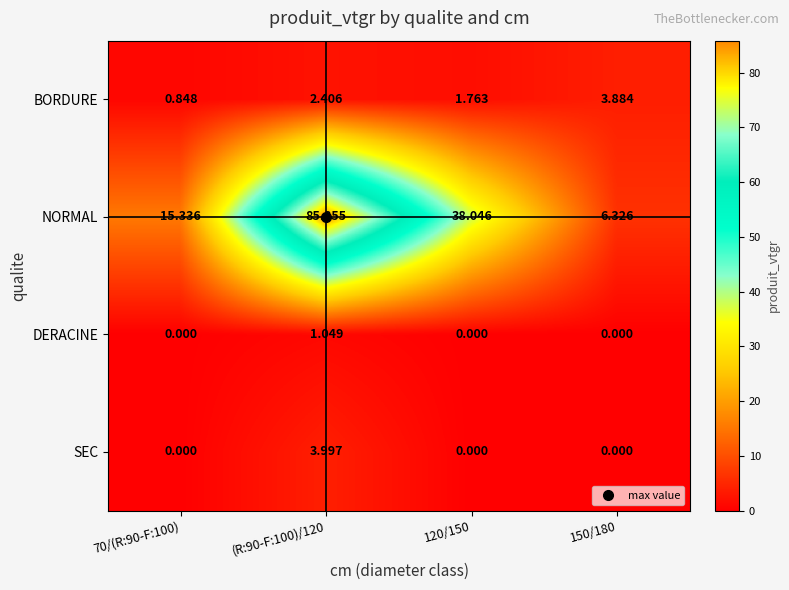

Is the value of BORDURE at (R:90-F:100)/120 greater than the value of SEC at (R:90-F:100)/120?

No